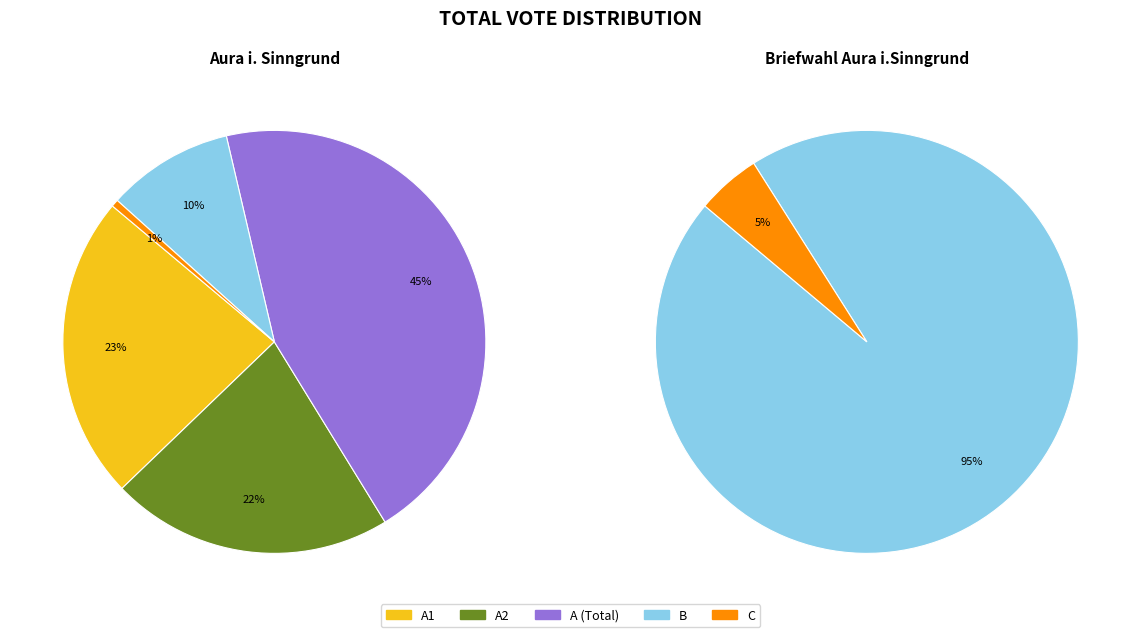

What is the spread (max minus min) of values at Aura i. Sinngrund?

801